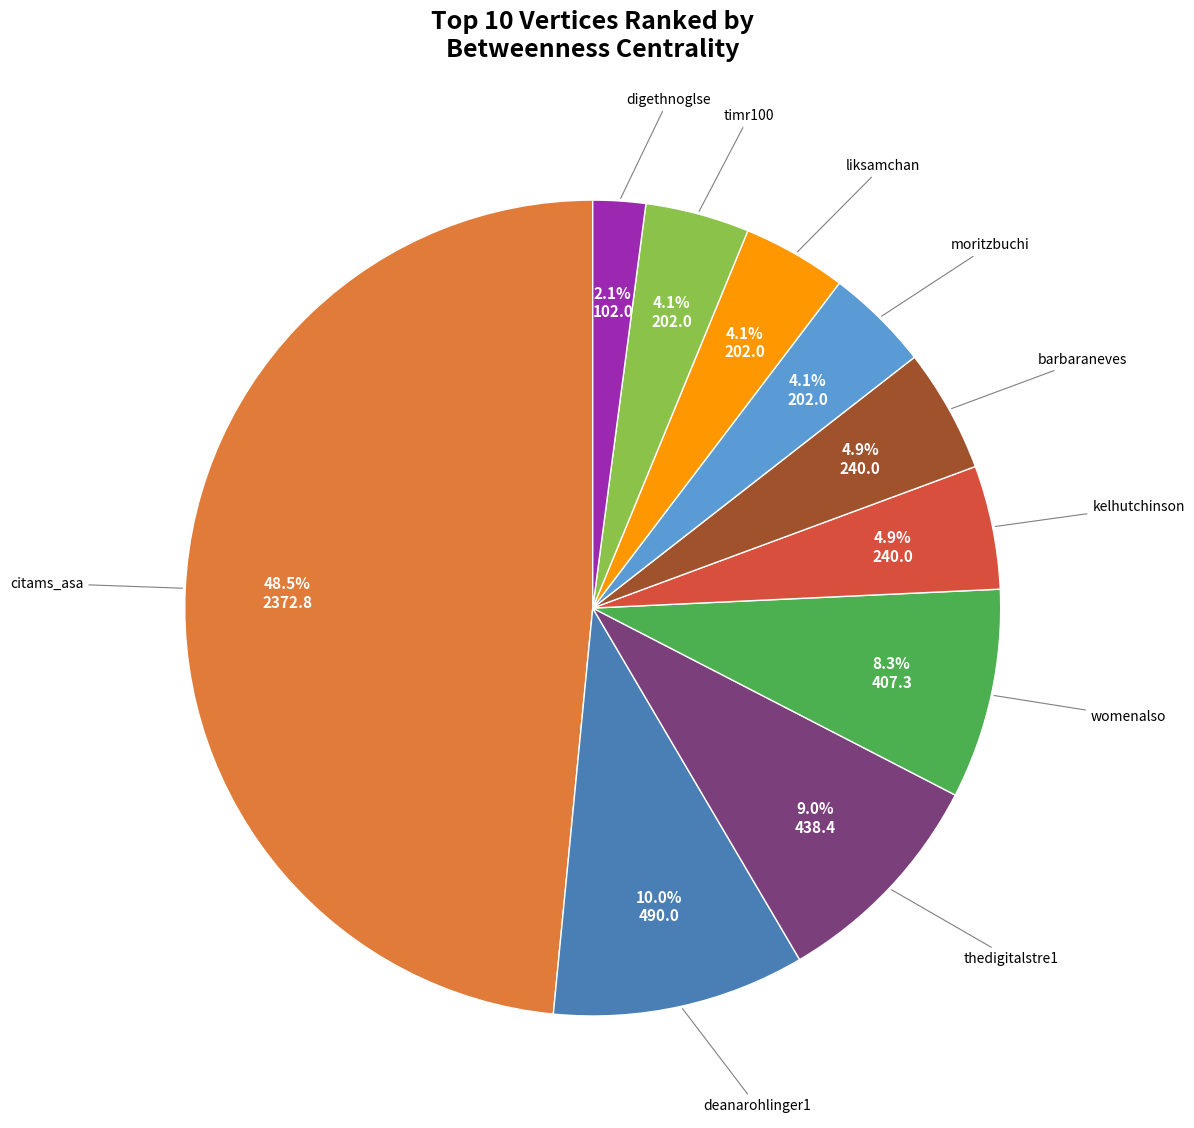

Does any single category account for the majority?

No